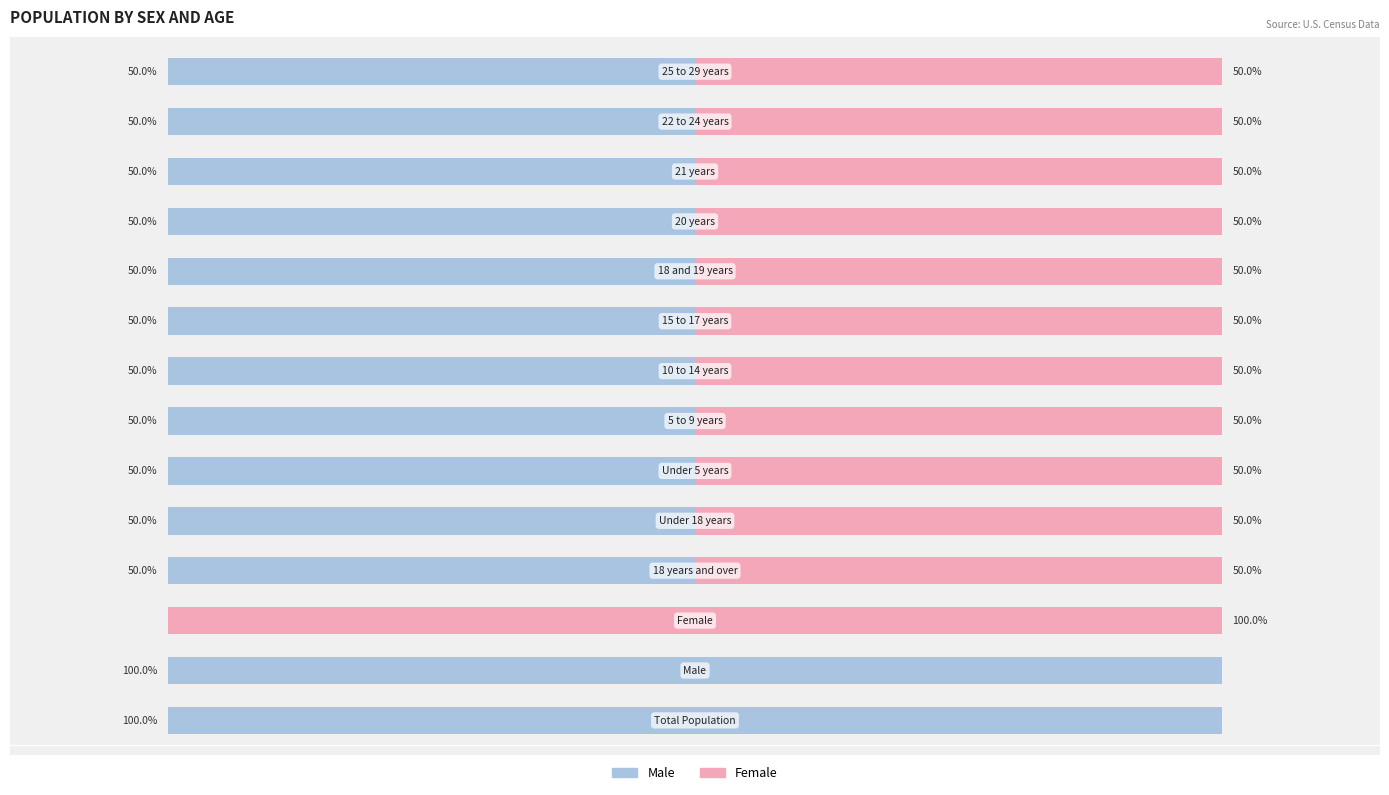

What are all the series names shown in the legend?

Male, Female